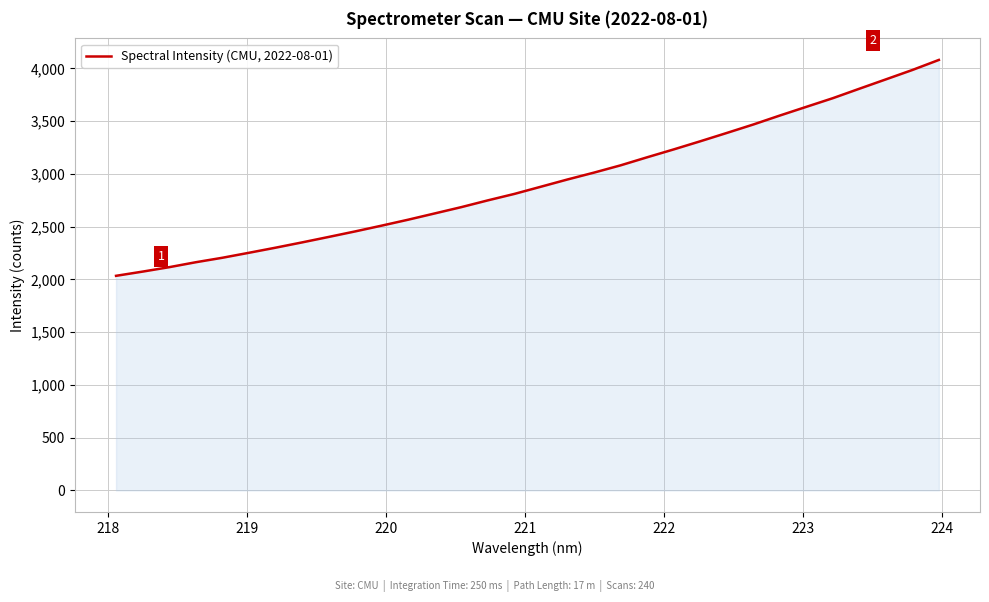

What is the greatest value displayed?

4080.6